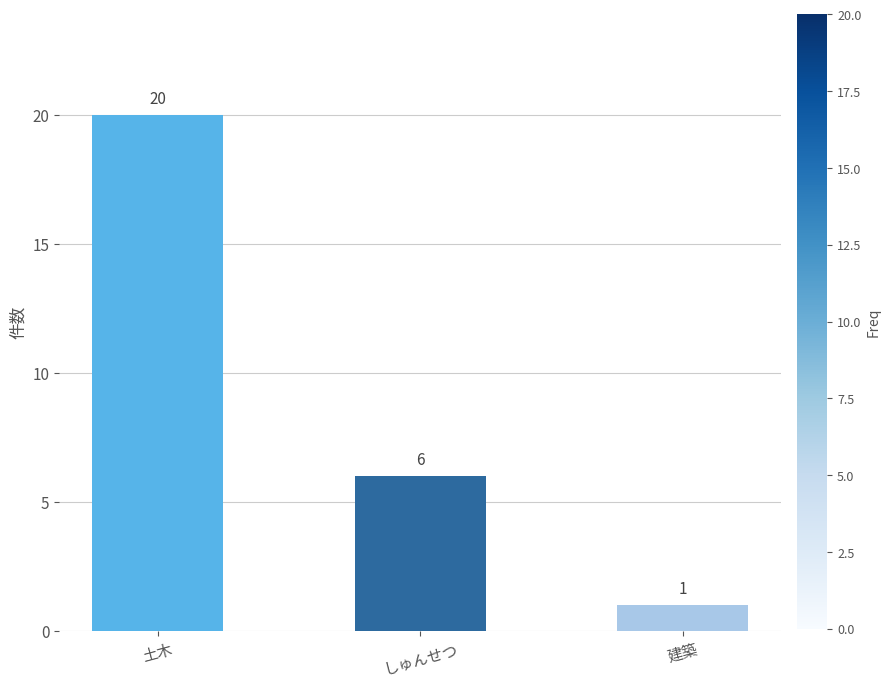

What is the ratio of the value at 建築 to the value at しゅんせつ?

0.2